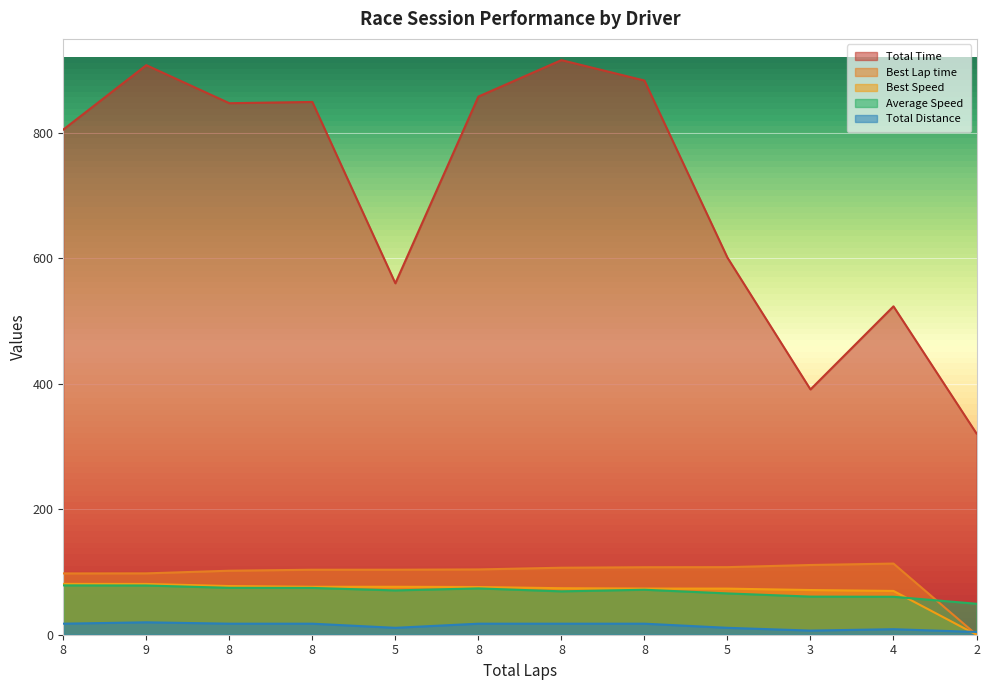

Which series has the largest total across all categories?

Total Time